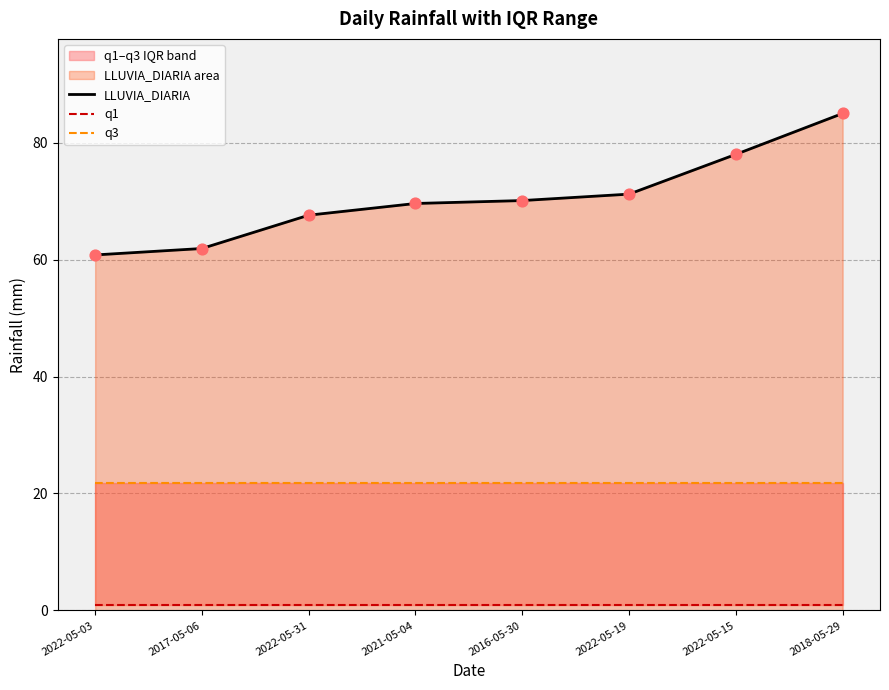

Which series reaches the minimum Y coordinate?

q1